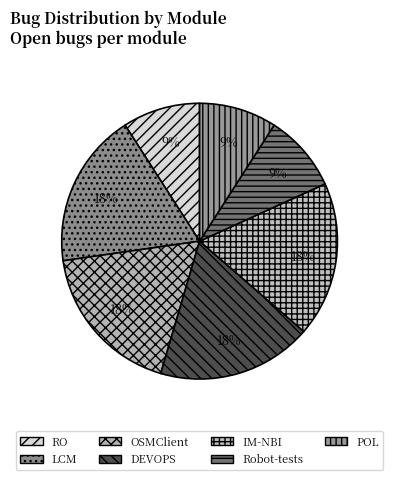

What percentage is the RO slice, to the nearest percent?

9%